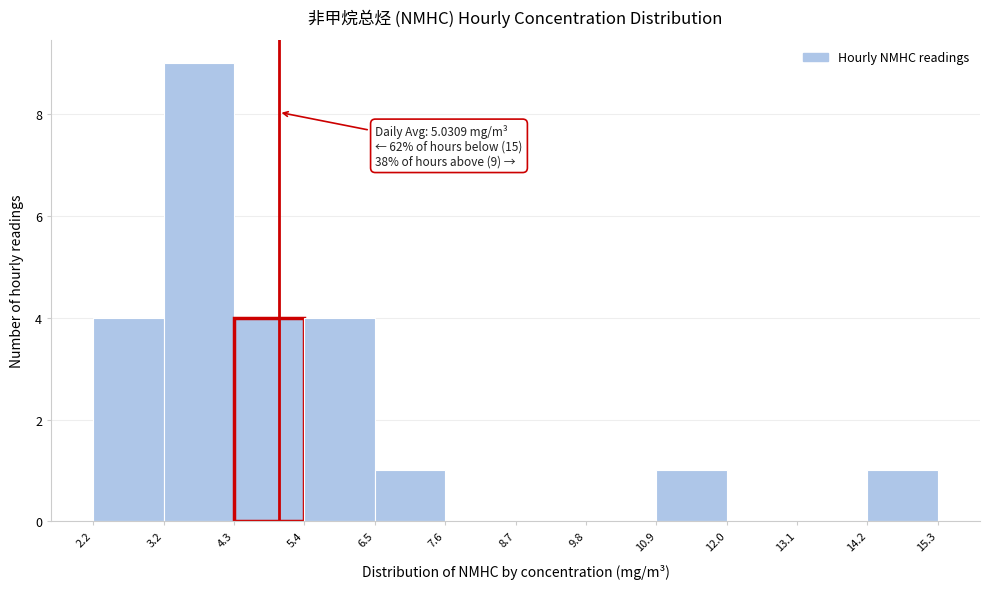

Over which range of the x-axis is the bar tallest?

3.2 to 4.3